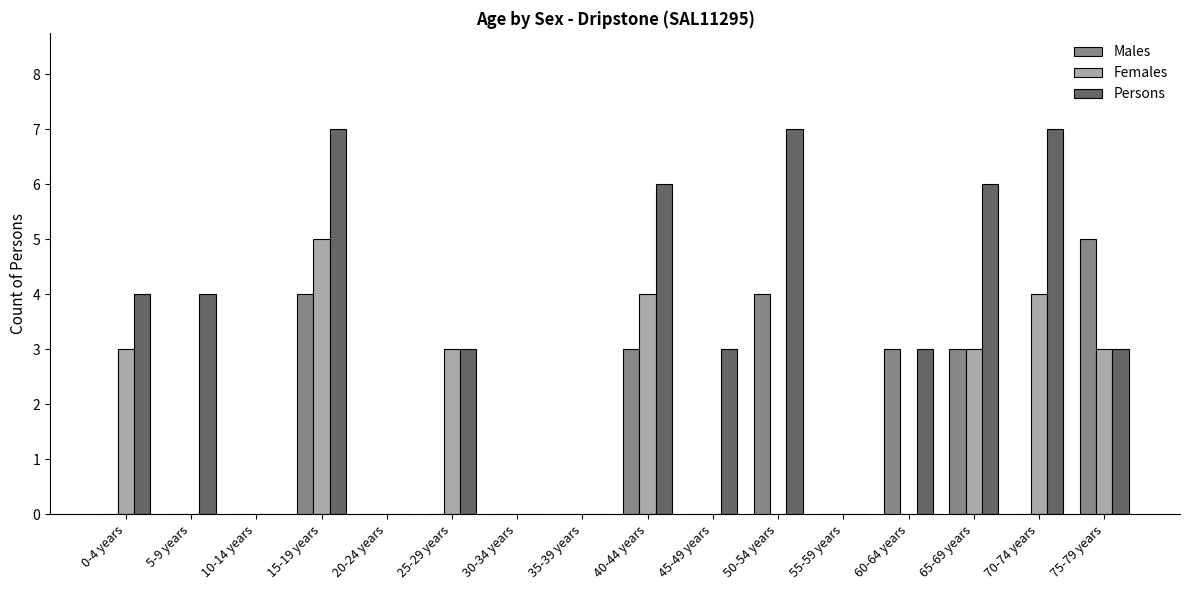

Which series changed the most between 5-9 years and 70-74 years?

Females